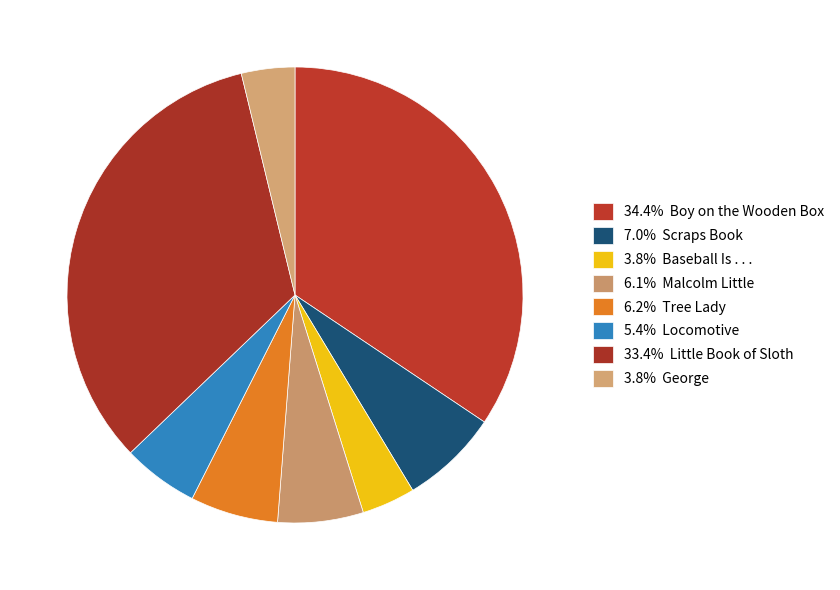

To the nearest percent, what is the average slice percentage?

12%